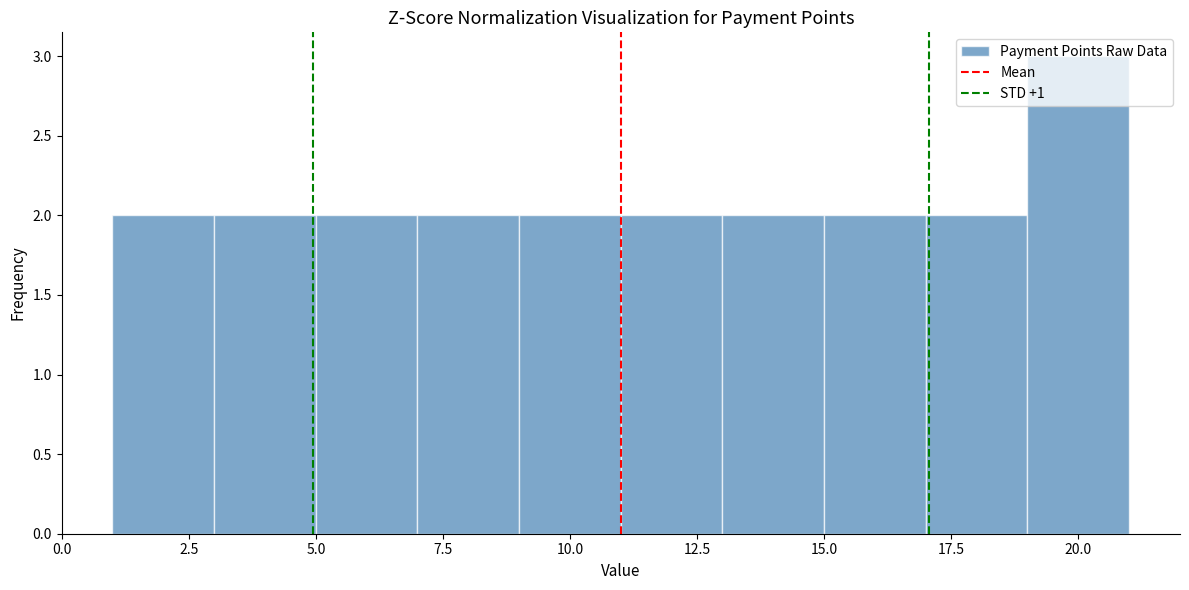

How tall is the bar that spans 11 to 13 on the x-axis? The values are not printed on the chart, so give them approximately, as read against the axis.

2